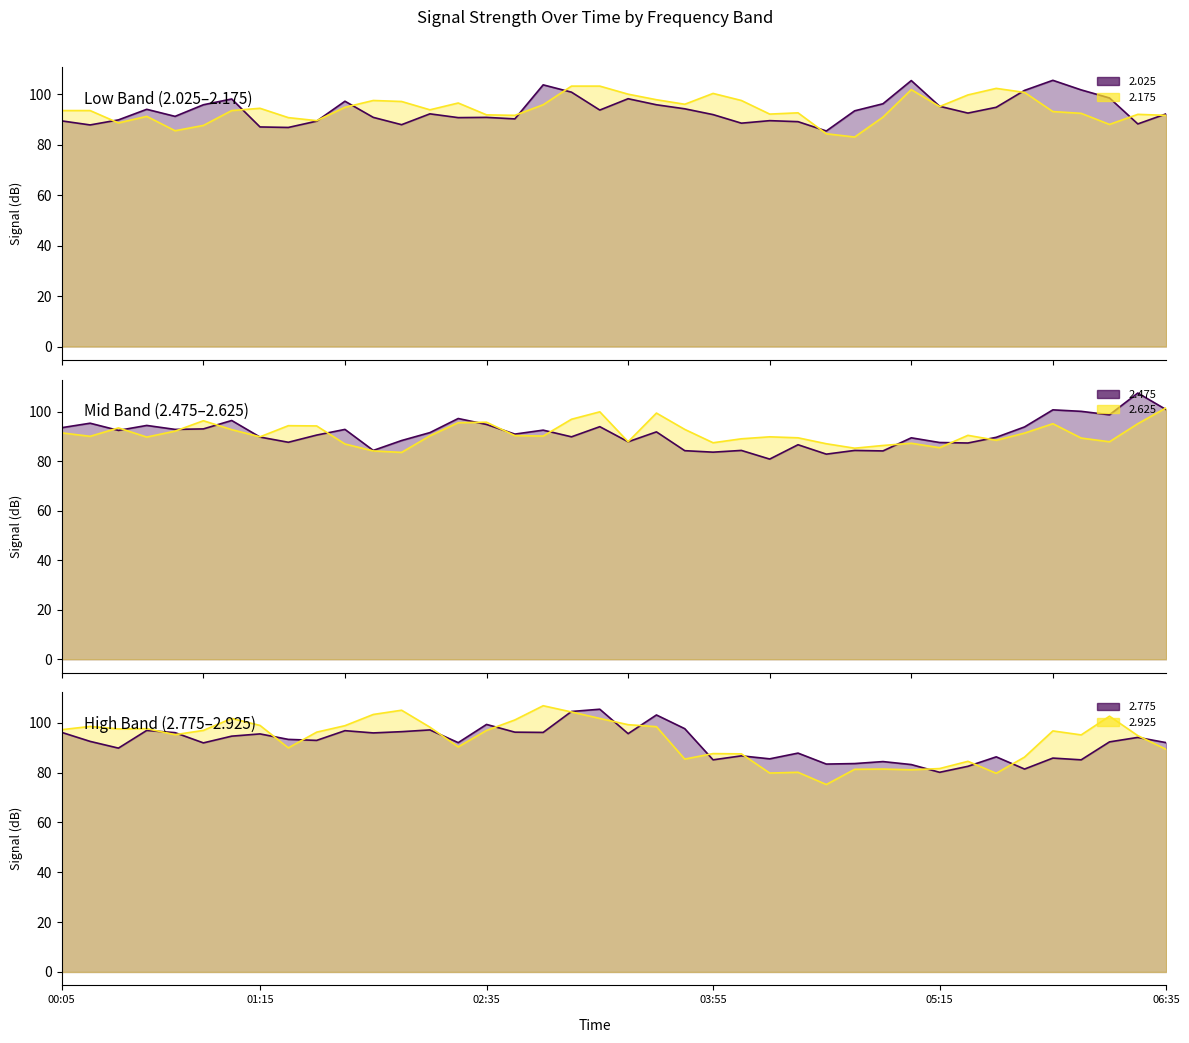

What is the lowest value of the 2.625 (line) series?

83.6